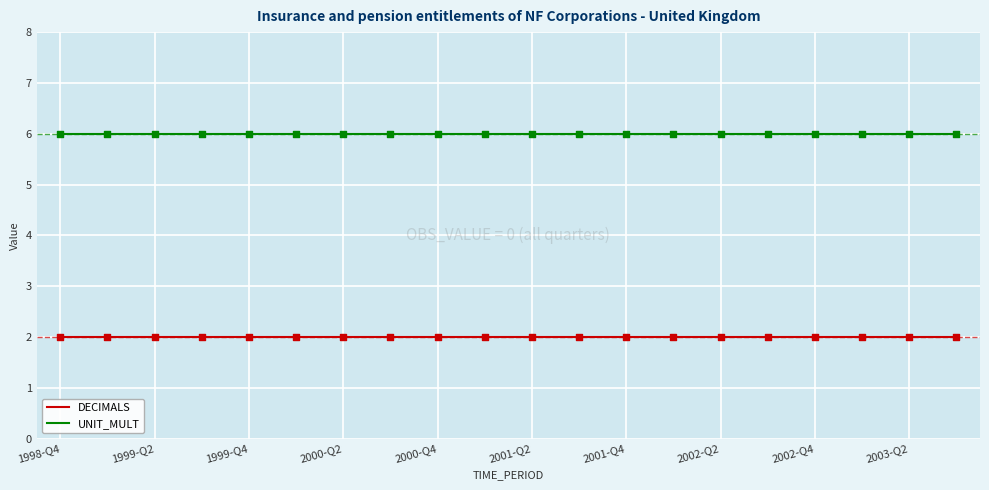

Which series has the largest total across all categories?

UNIT_MULT